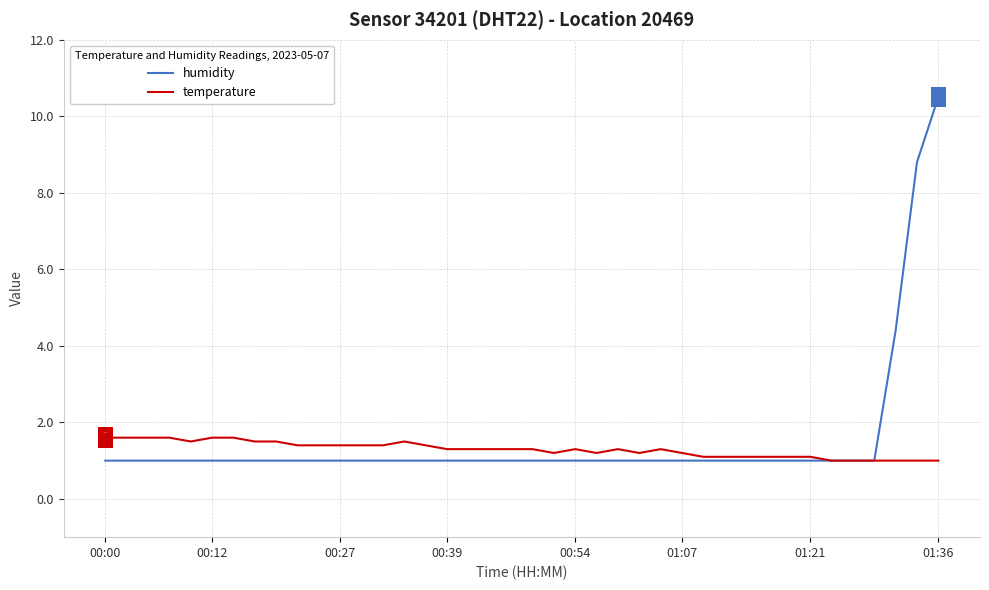

Which series has the largest range (max minus min)?

humidity